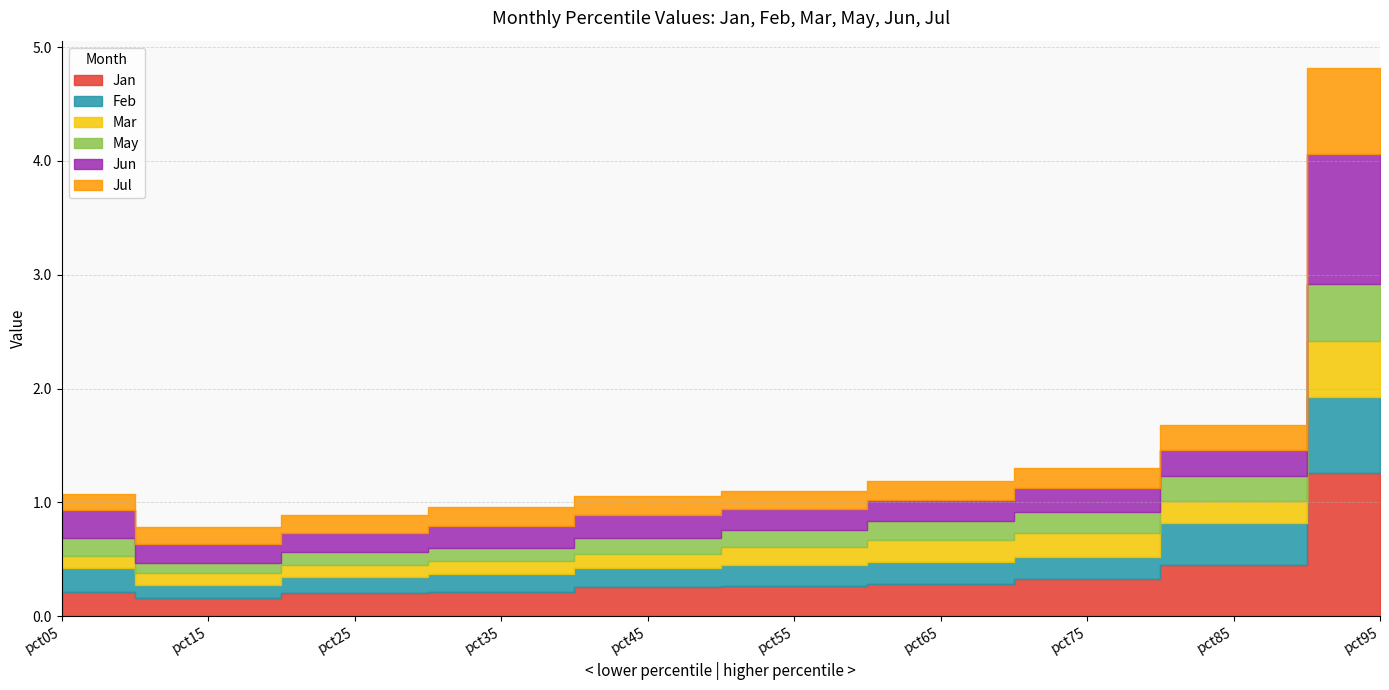

The value of Jul at pct75 is 0.3. True or false?

False